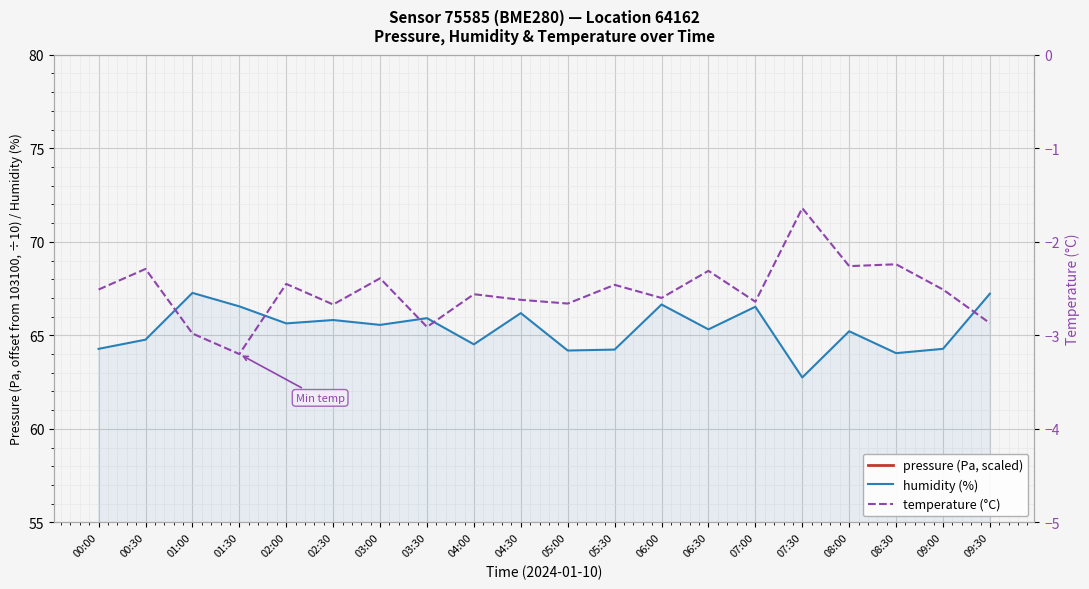

At how many categories does at least one series exceed 35?

20